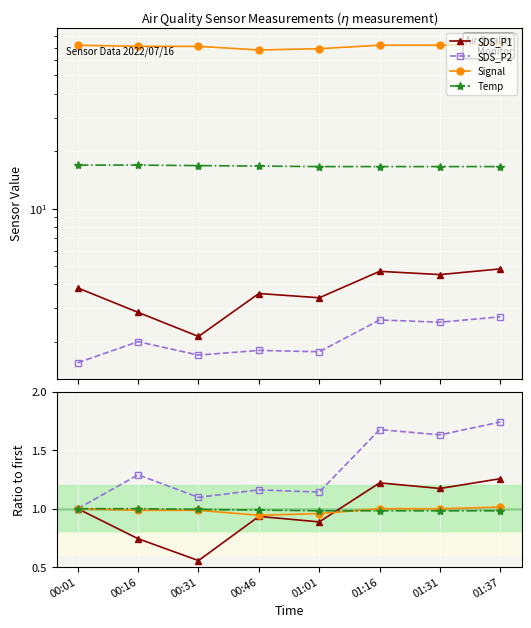

Reading right to left, what are all the values shown in this chart?

SDS_P1: 1.3	1.2	1.2	0.9	0.9	0.6	0.7	1.0
SDS_P2: 1.7	1.6	1.7	1.1	1.2	1.1	1.3	1.0
Signal: 1.0	1.0	1.0	1.0	0.9	1.0	1.0	1.0
Temp: 1.0	1.0	1.0	1.0	1.0	1.0	1.0	1.0